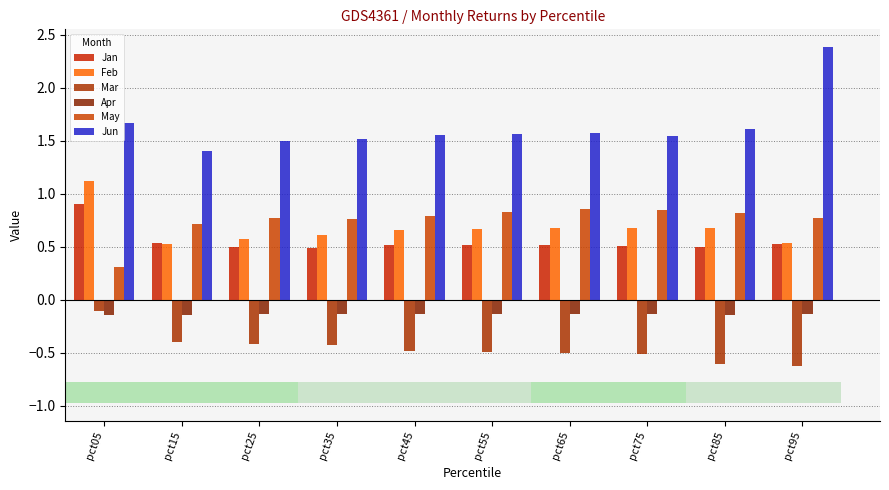

What is the total value across all series at pct65?

3.0